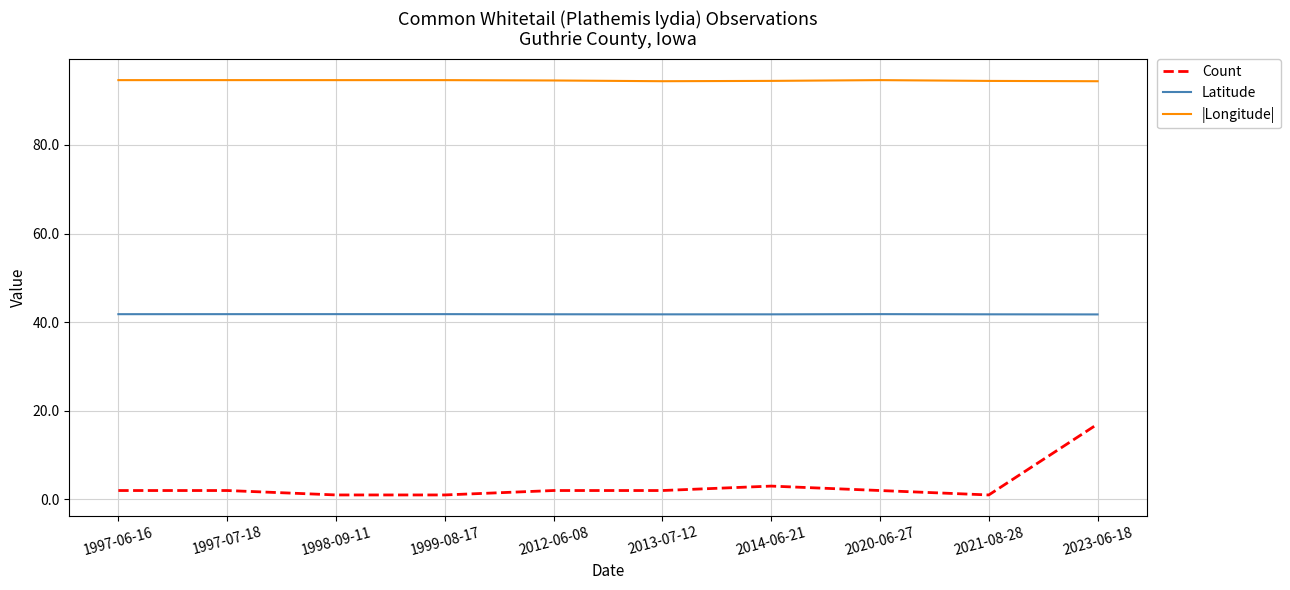

What is the difference between the maximum and minimum values in the Count series?

16.0